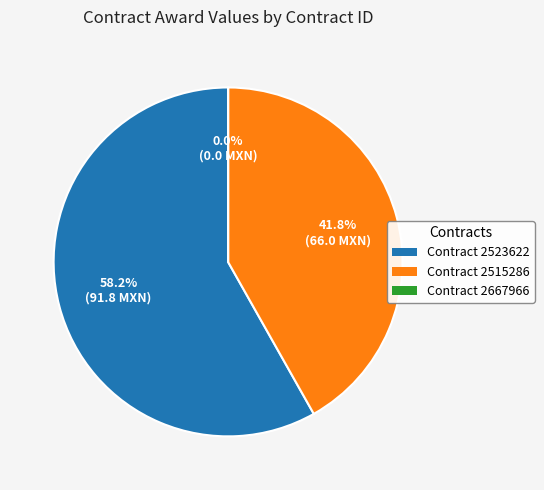

Is there a majority slice in this chart?

Yes